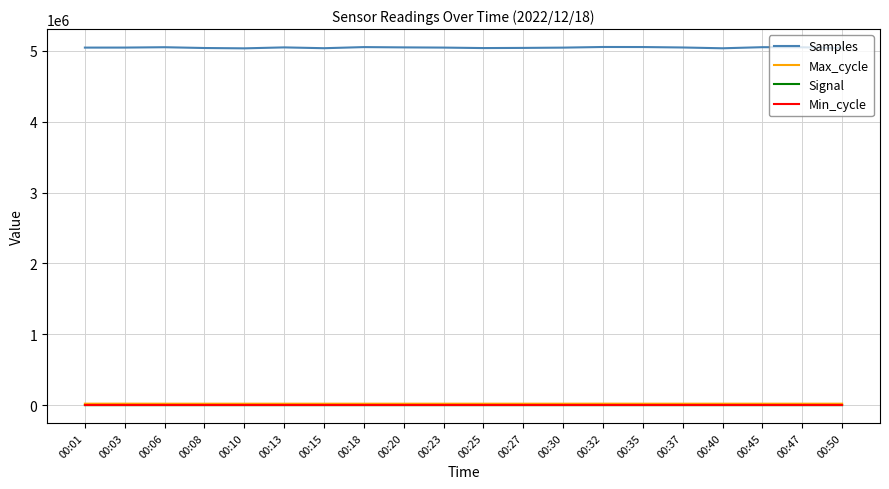

What is the difference between the Signal values at 00:15 and 00:45?

2